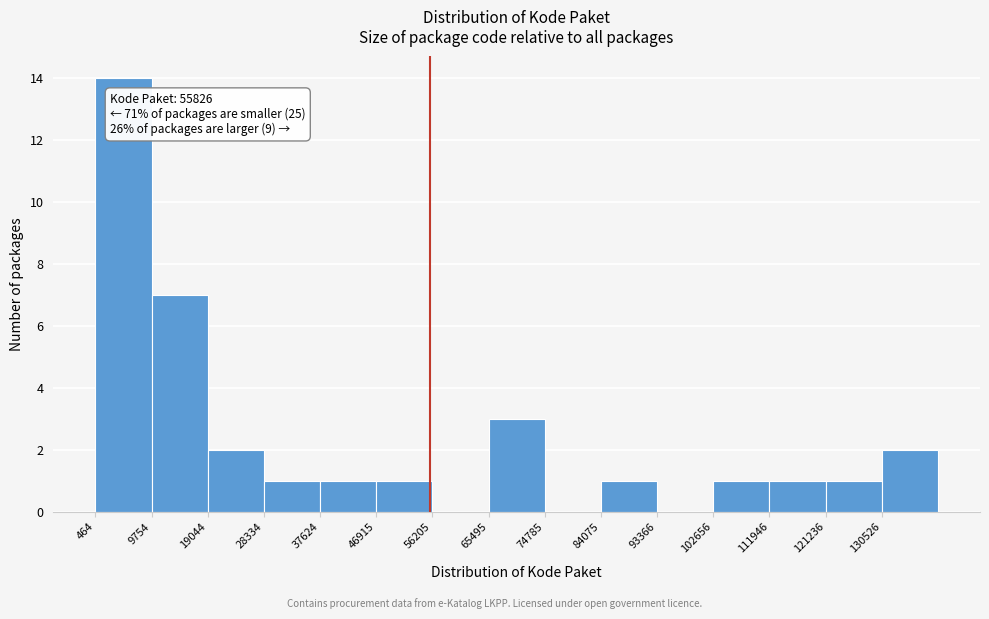

Over which range of the x-axis is the bar tallest?

0 to 10000